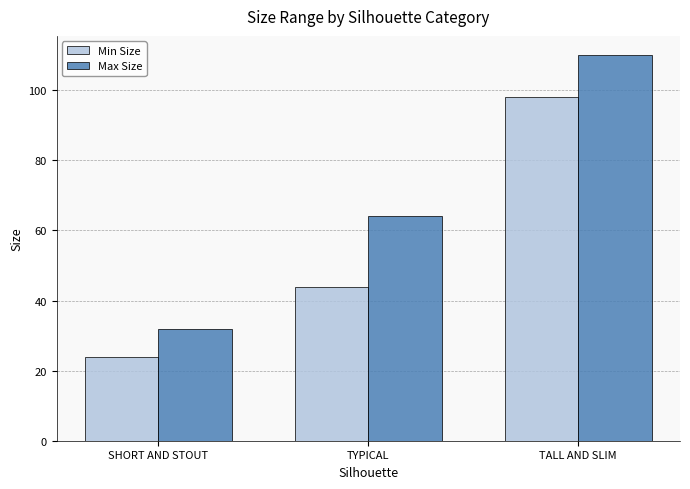

Reading right to left, list all the values displayed in this chart.

Min Size: TALL AND SLIM=98	TYPICAL=44	SHORT AND STOUT=24
Max Size: TALL AND SLIM=110	TYPICAL=64	SHORT AND STOUT=32